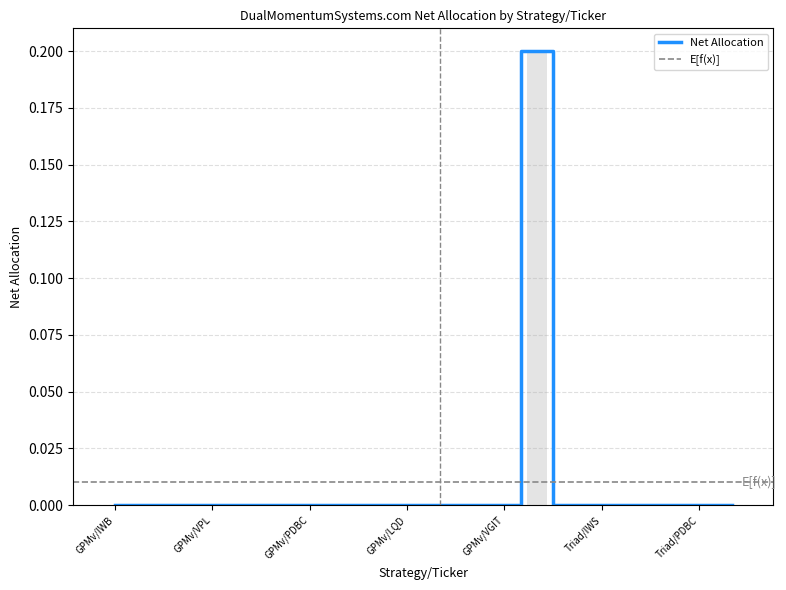

At which label is the value closest to 0?

GPMv/IWB